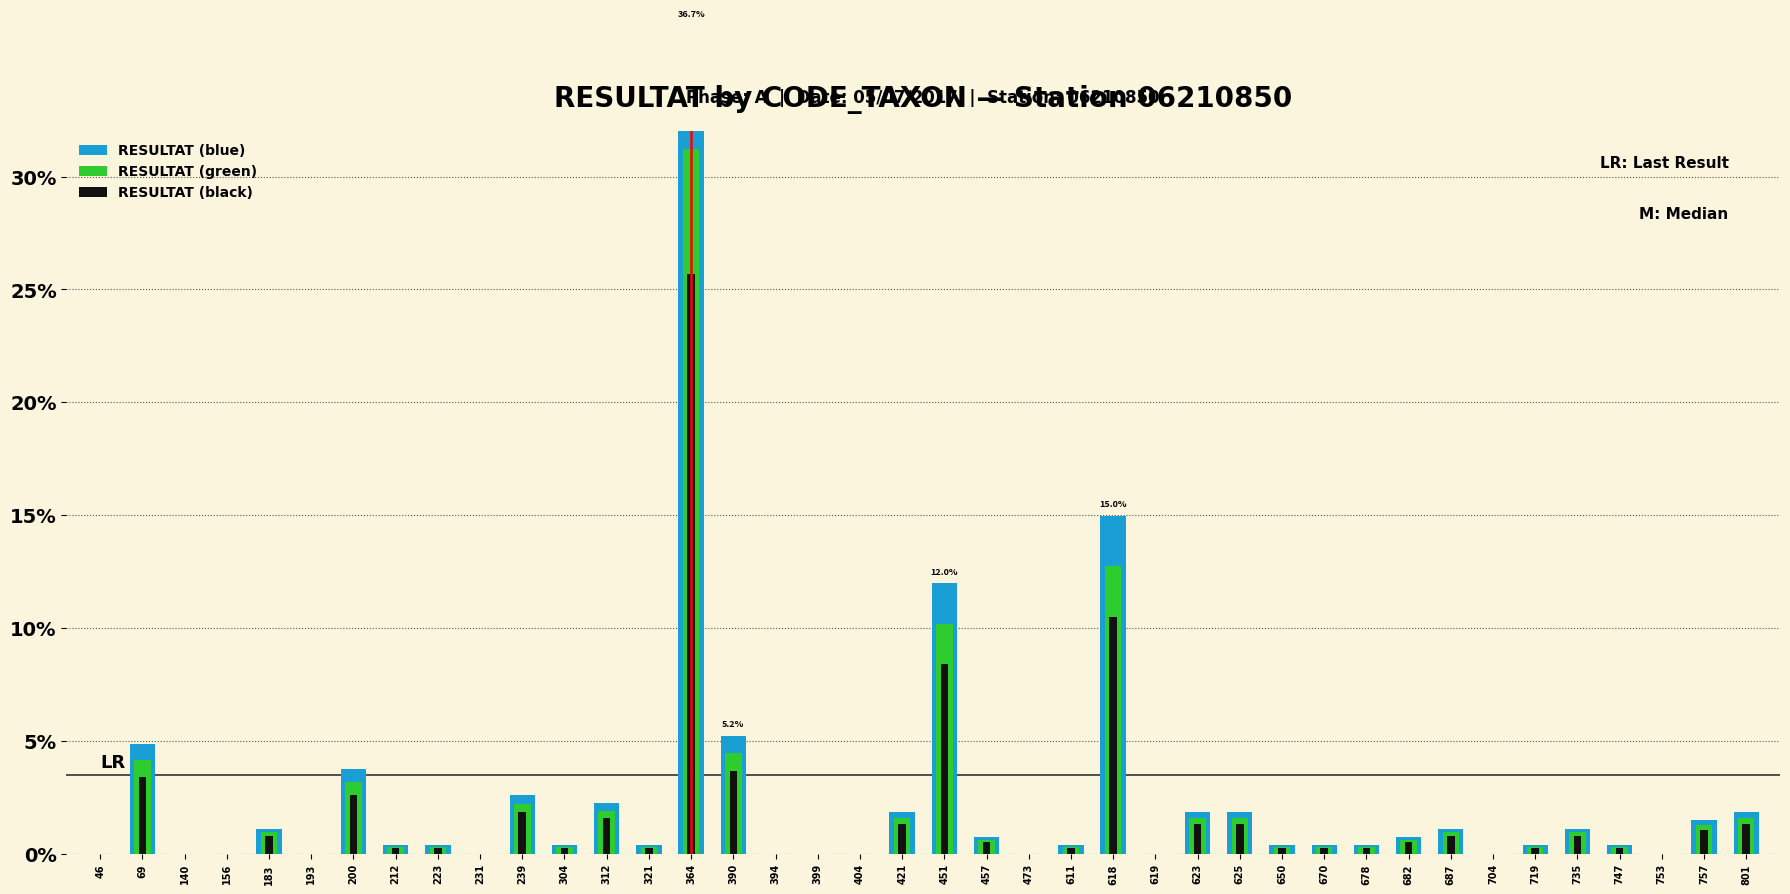

How many distinct data groups are displayed?

3